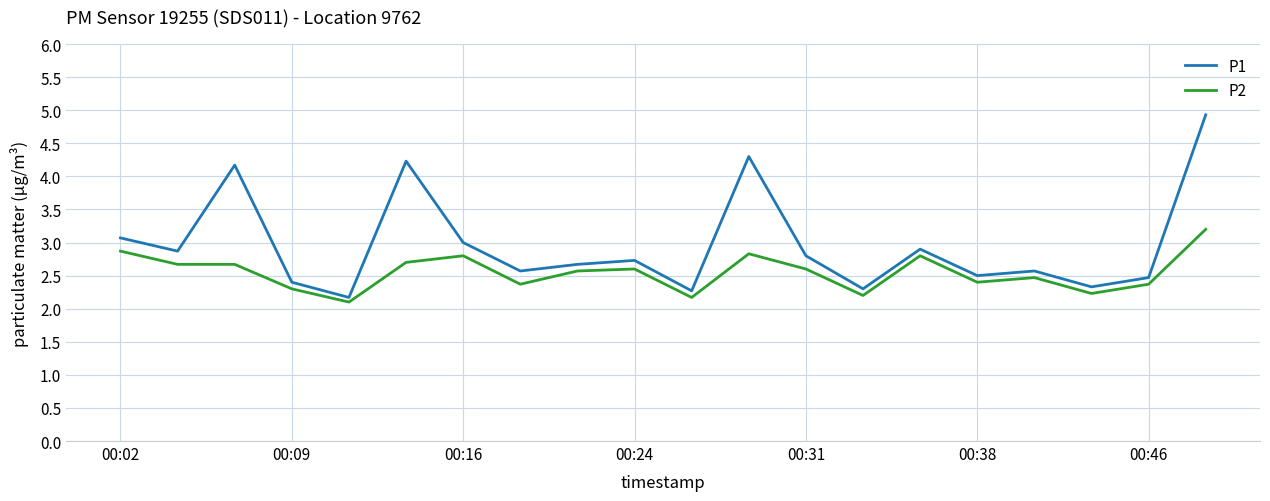

What is the average value of the P2 series?

2.5